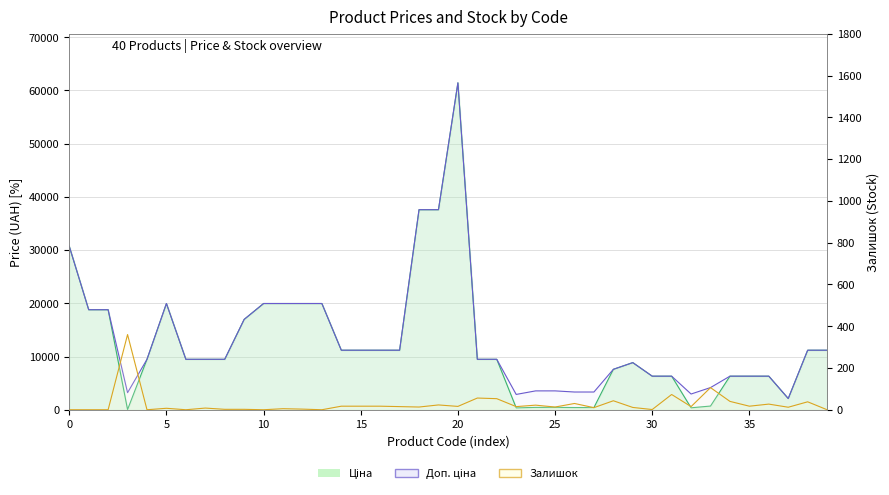

Is it true that Доп. ціна (line) equals 19964.2 at 13?

True